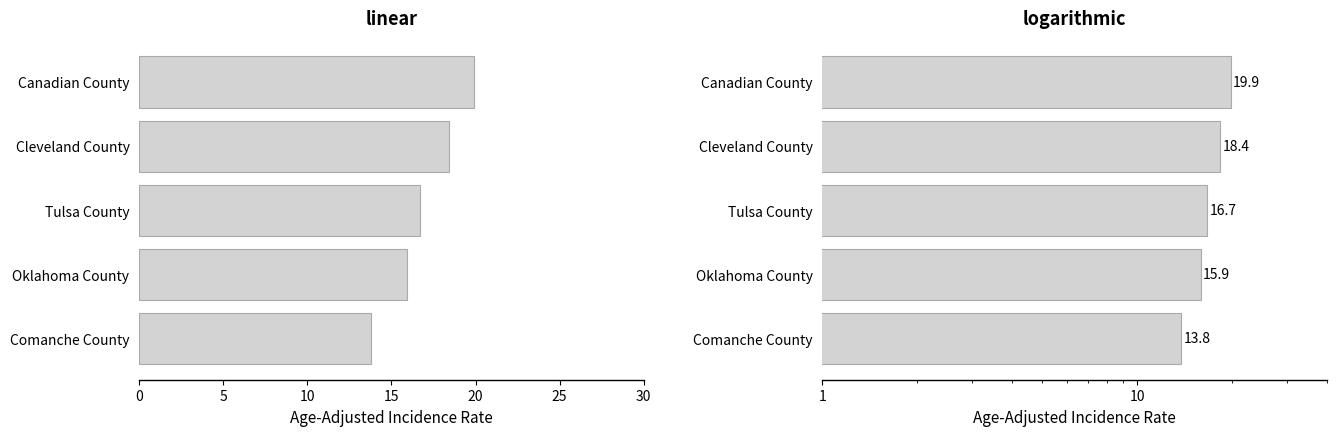

What is the difference between the second highest and second lowest values?

2.5